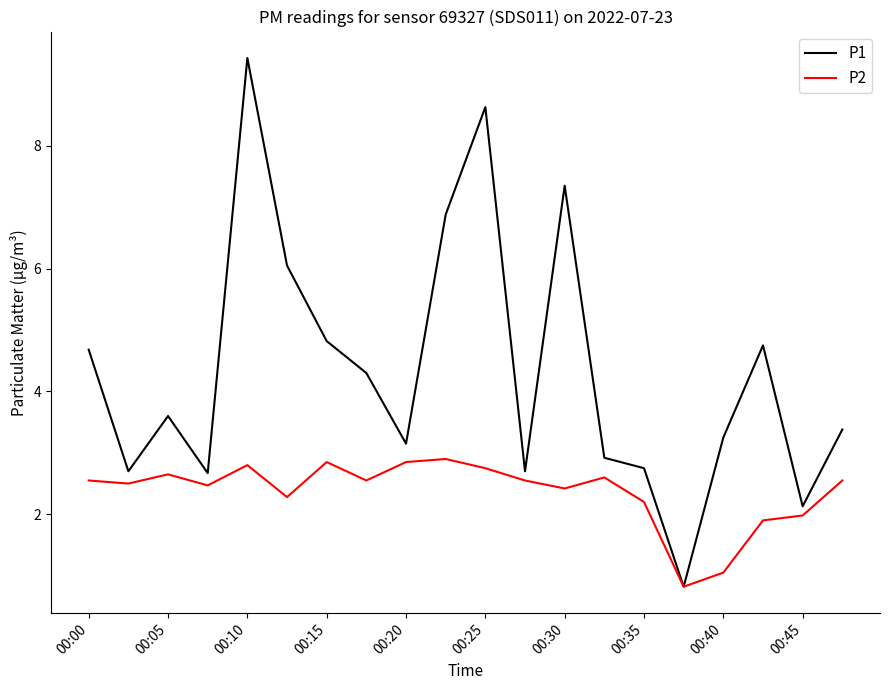

Does the chart display data point markers on the line(s)?

No